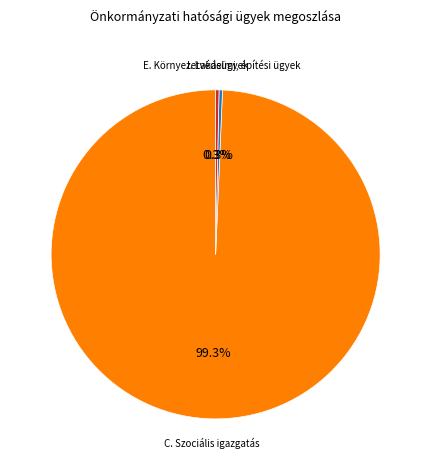

Is there a majority slice in this chart?

Yes